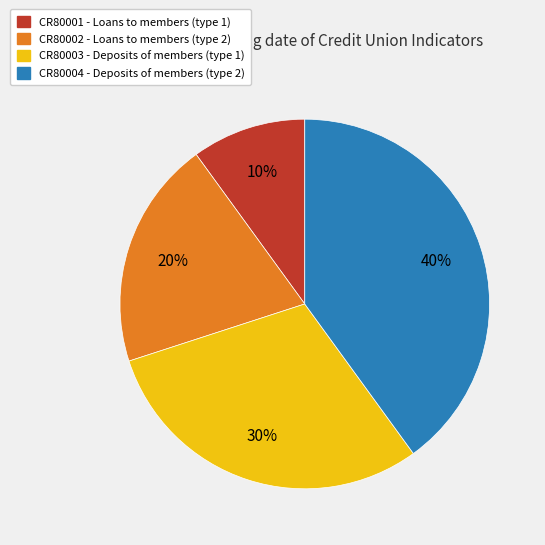

True or false: CR80003 accounts for 30% of the total.

True